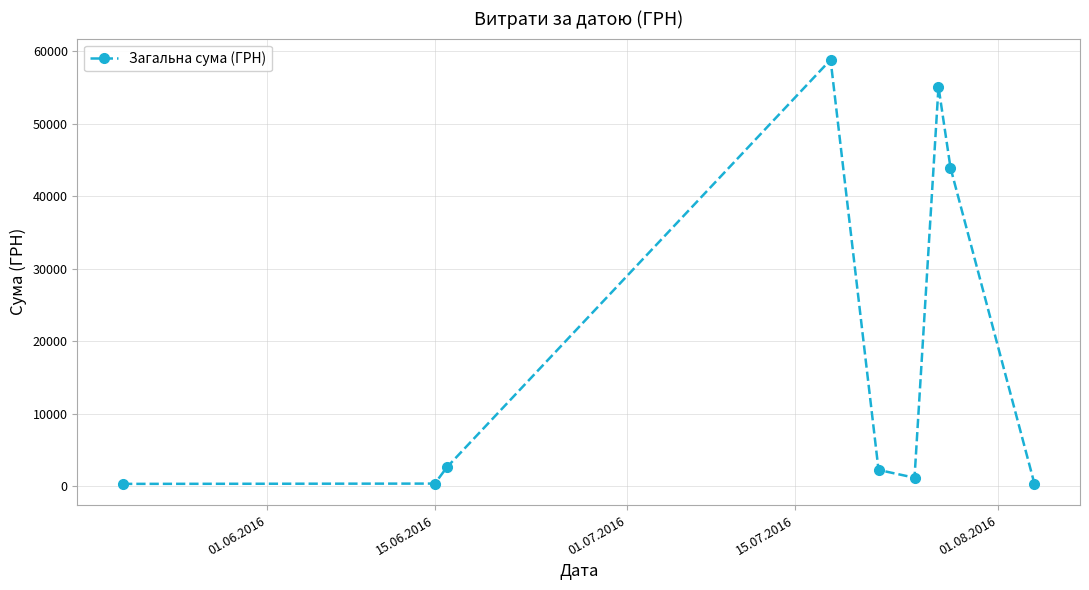

Does the chart have visible grid lines?

Yes